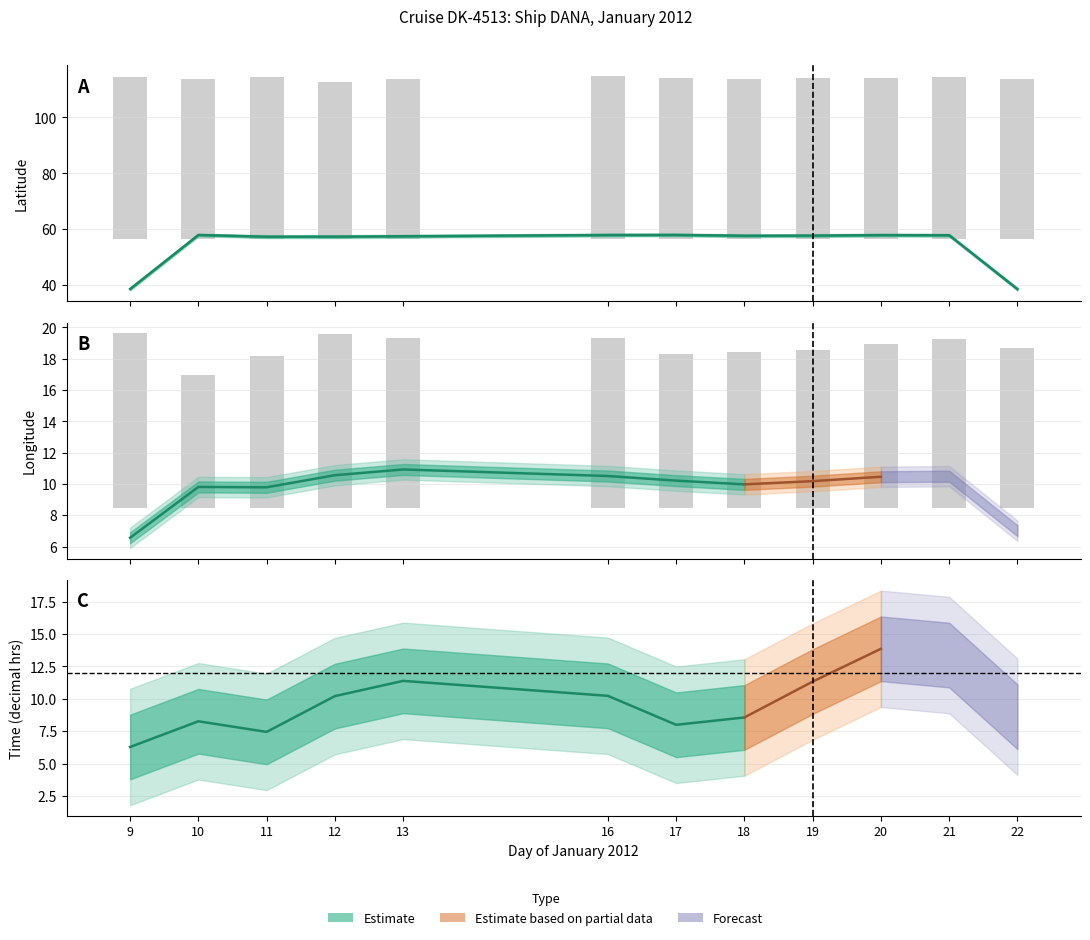

Between 21 and 20, which is larger?

21